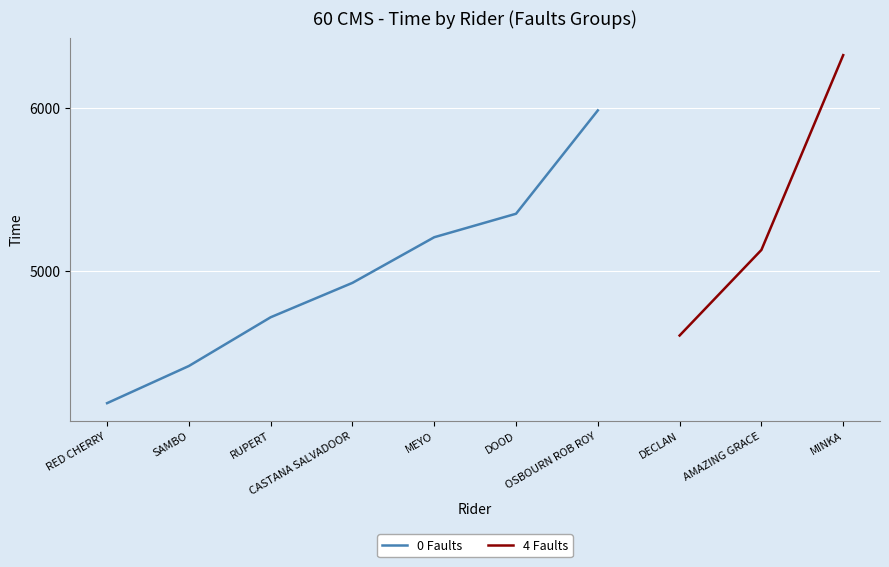

List the labels in order of value, largest first.

MINKA, OSBOURN ROB ROY, DOOD, MEYO, AMAZING GRACE, CASTANA SALVADOOR, RUPERT, DECLAN, SAMBO, RED CHERRY